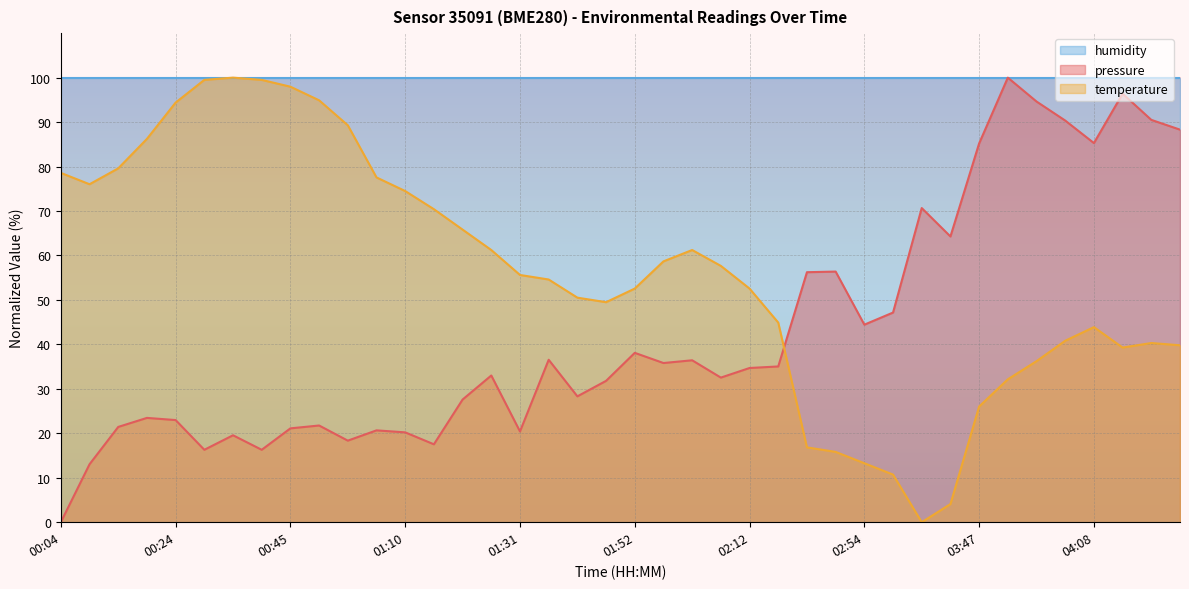

At which label does temperature reach its minimum?

03:15